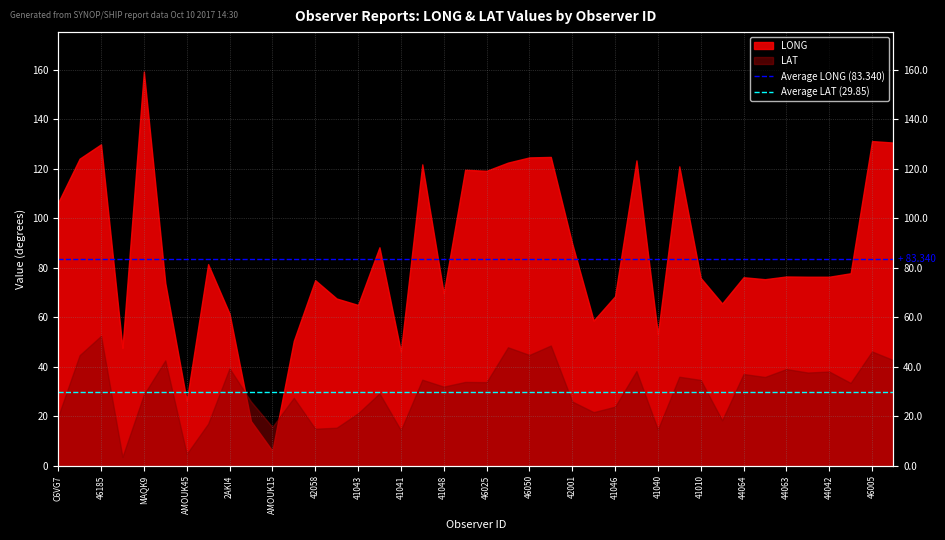

True or false: Average LONG (83.340) has a value of 83.3 at C6VG7.

True